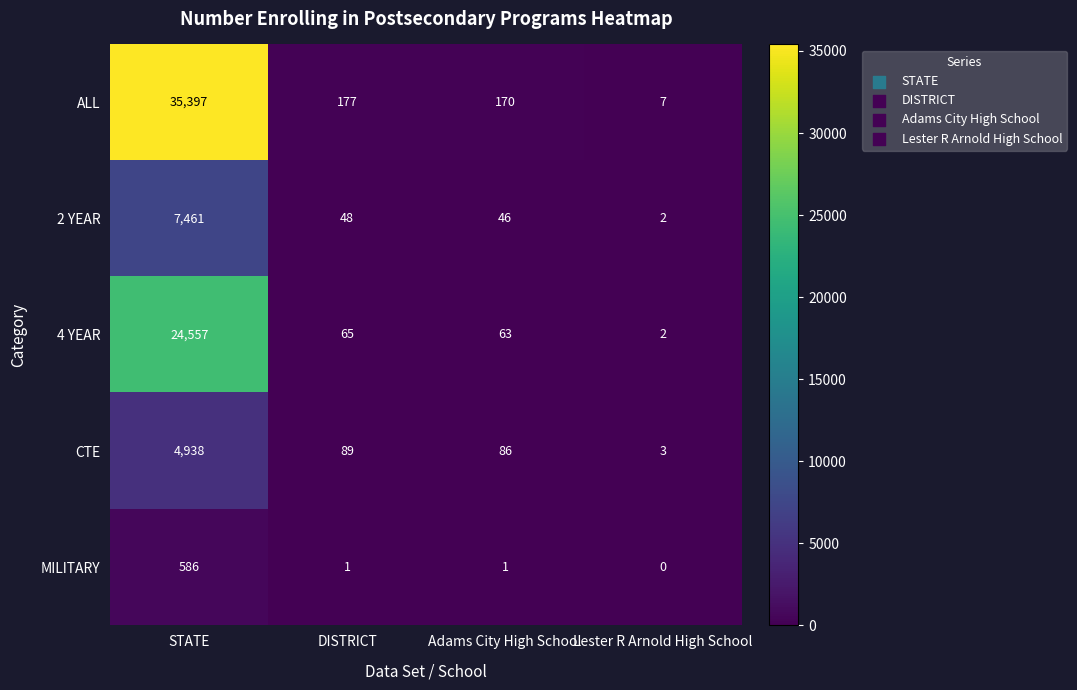

True or false: CTE has a value of 4938 at STATE.

True